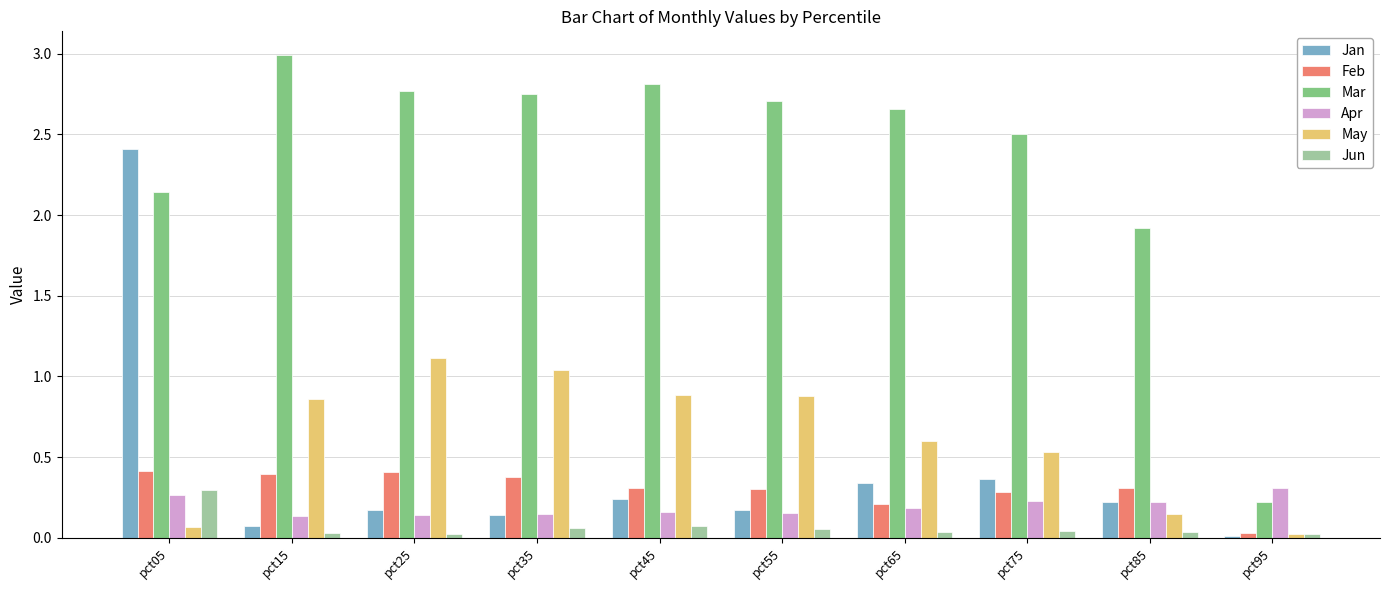

At how many categories does at least one series exceed 0?

10